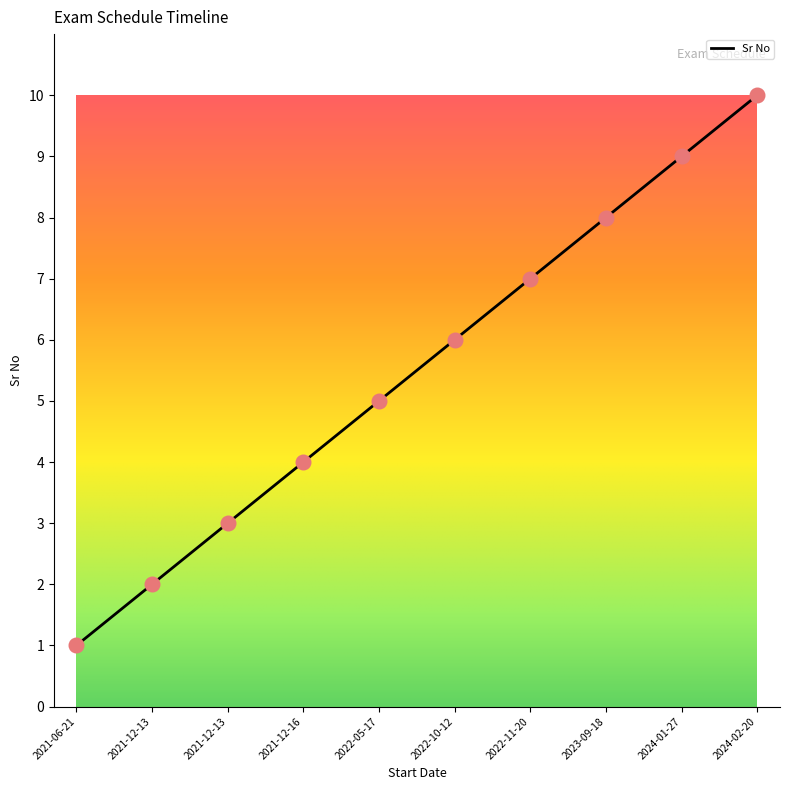

What is the ratio of the value at 2021-12-16 to the value at 2023-09-18?

0.5